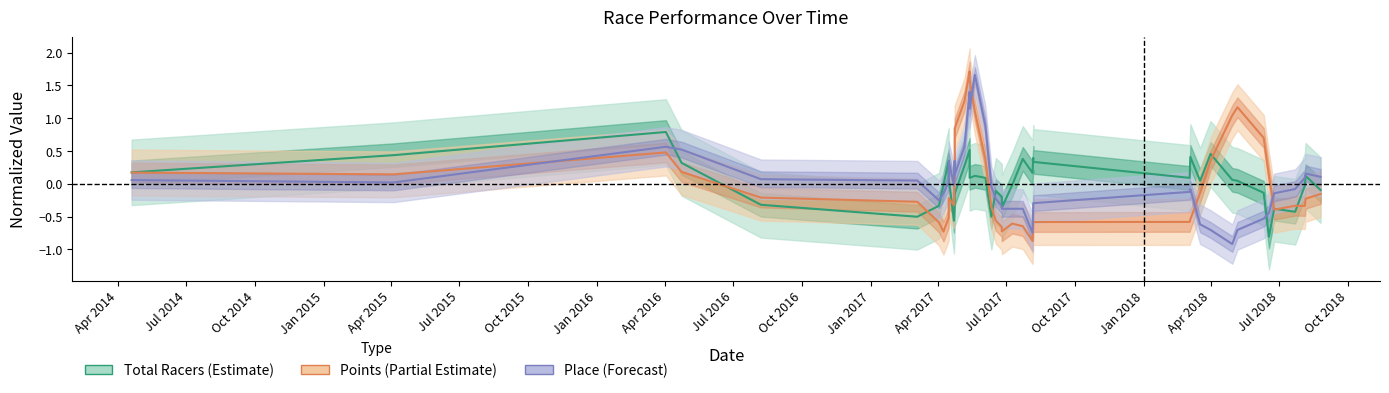

Is the value of Place (Forecast) at 31 greater than the value of Total Racers (Estimate) at 37?

No